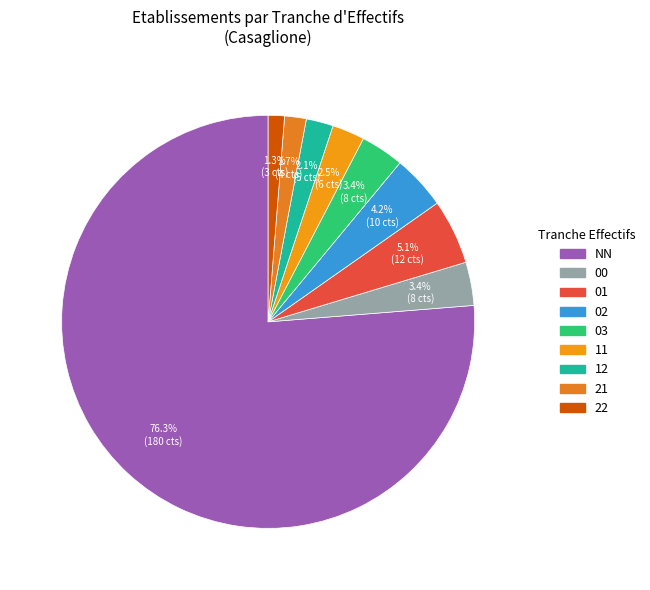

True or false: 11 accounts for 1% of the total.

False